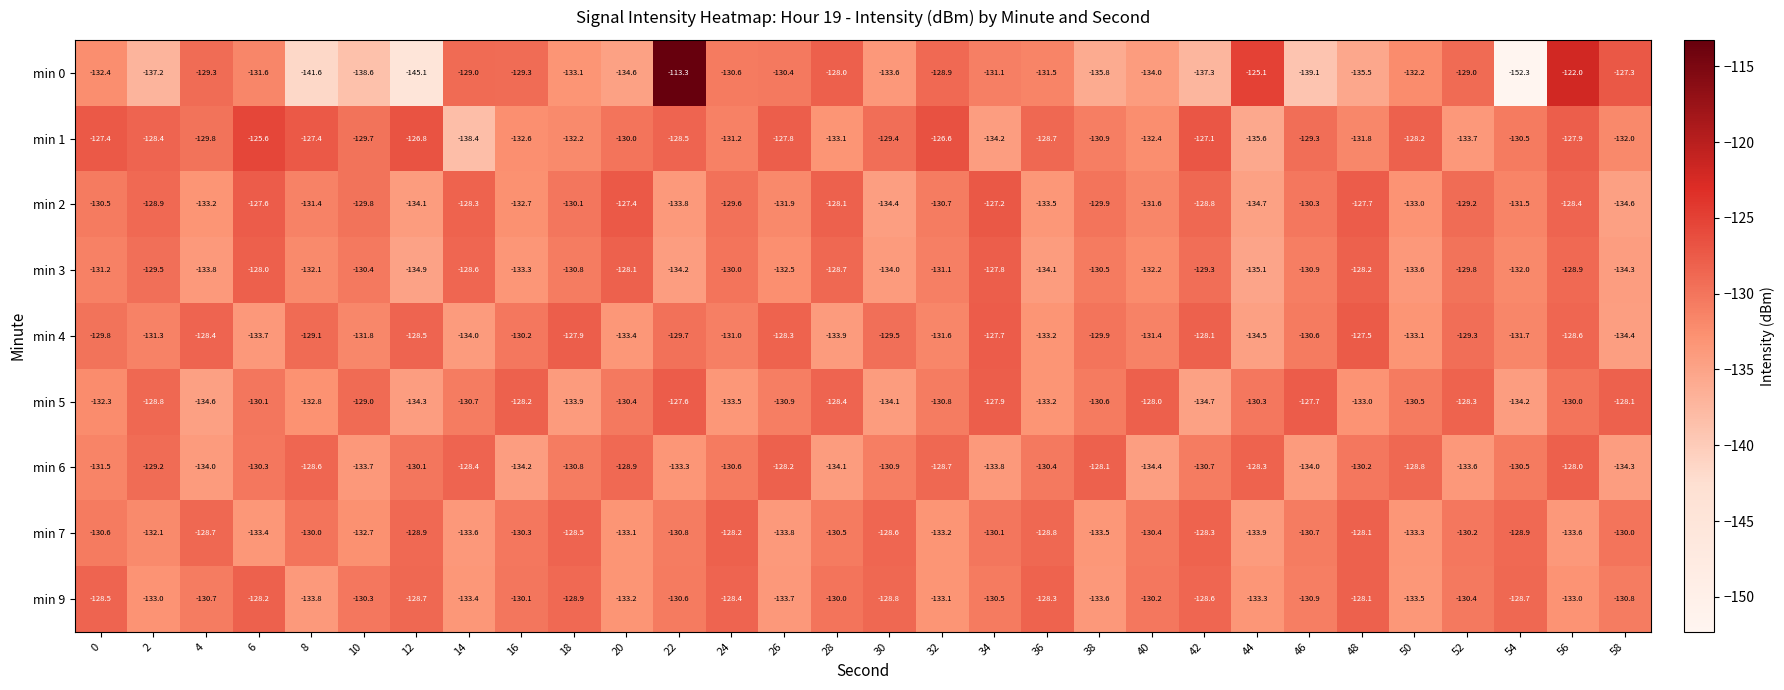

Which category has the lowest value in the min 2 series?

44